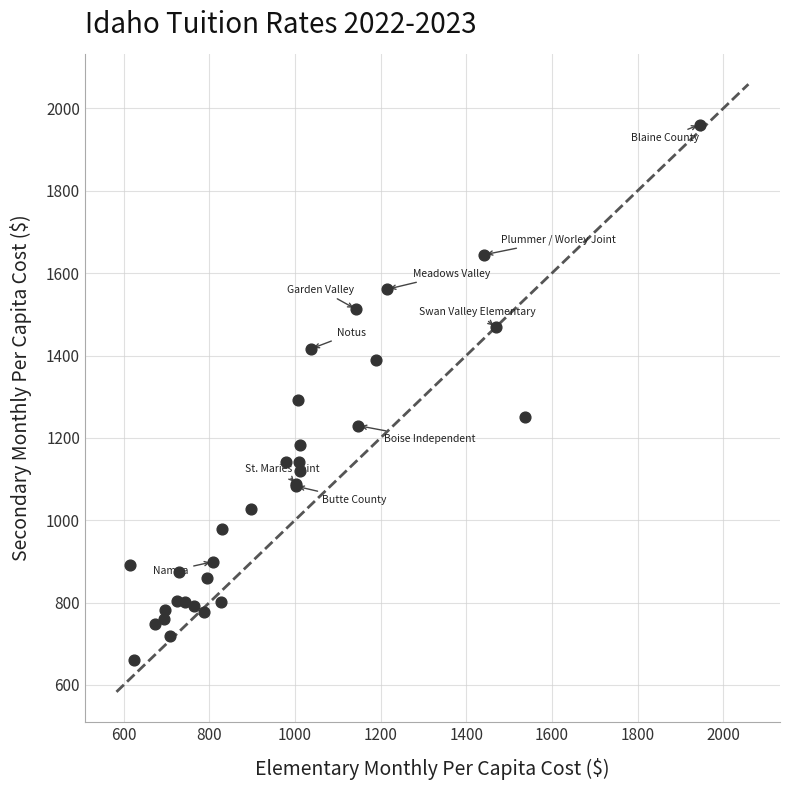

What Y value in the scatter plot is closest to 1311?

1292.9